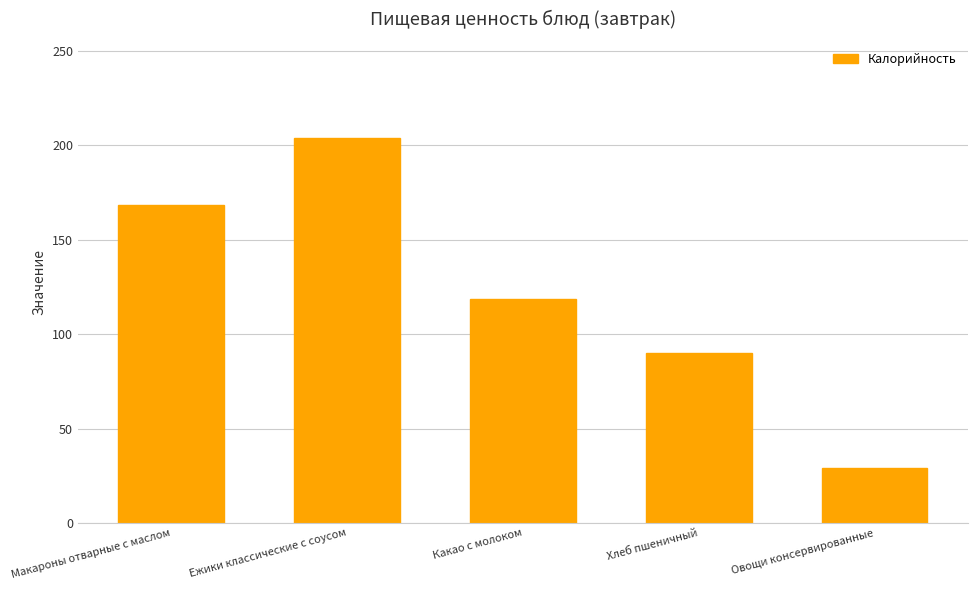

What is the label of the 3rd bar from the left?

Какао с молоком